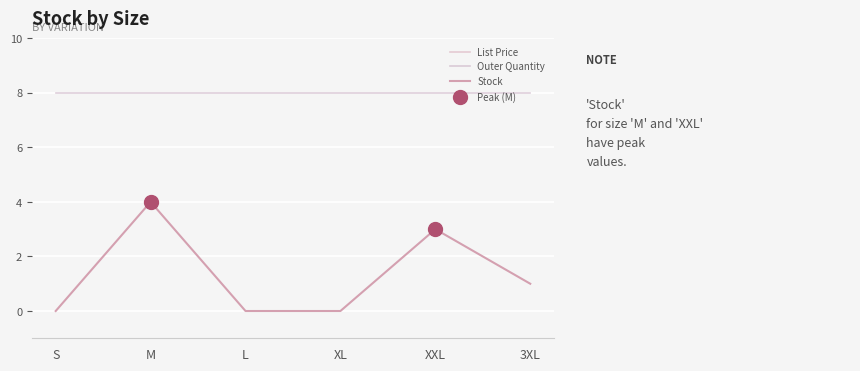

What is the label of the 3rd point from the left?

L